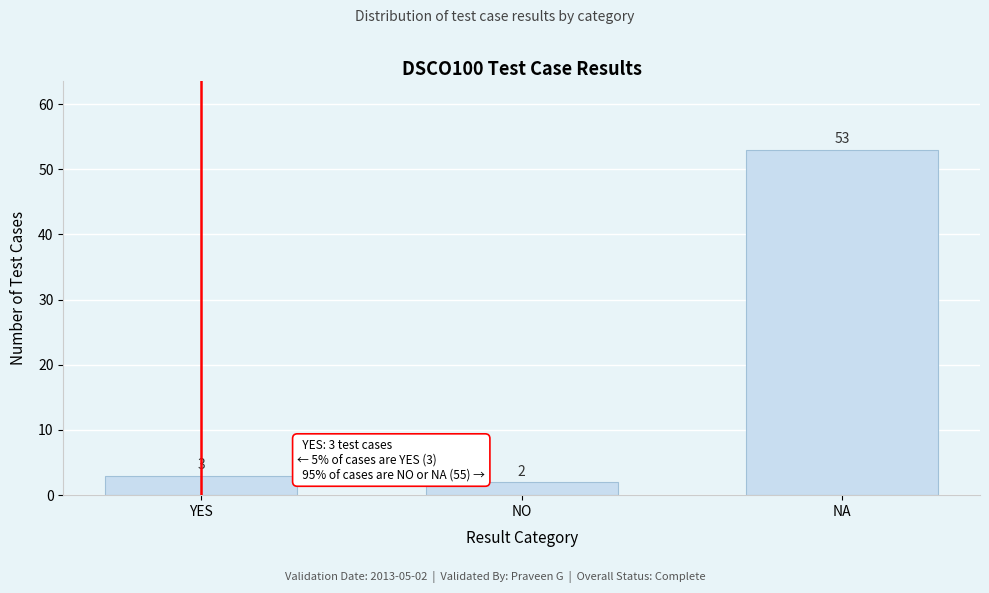

Reading left to right, extract all data points from this chart.

3	2	53